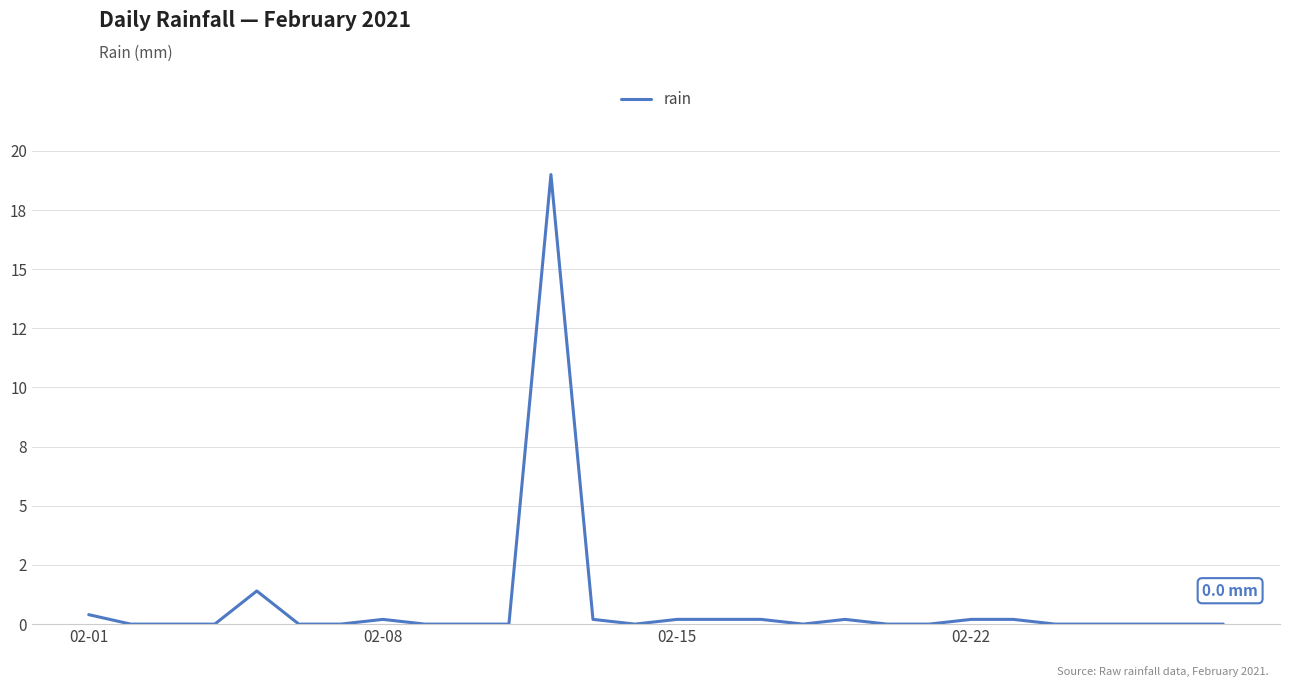

Is this an area chart (filled region under the line)?

No